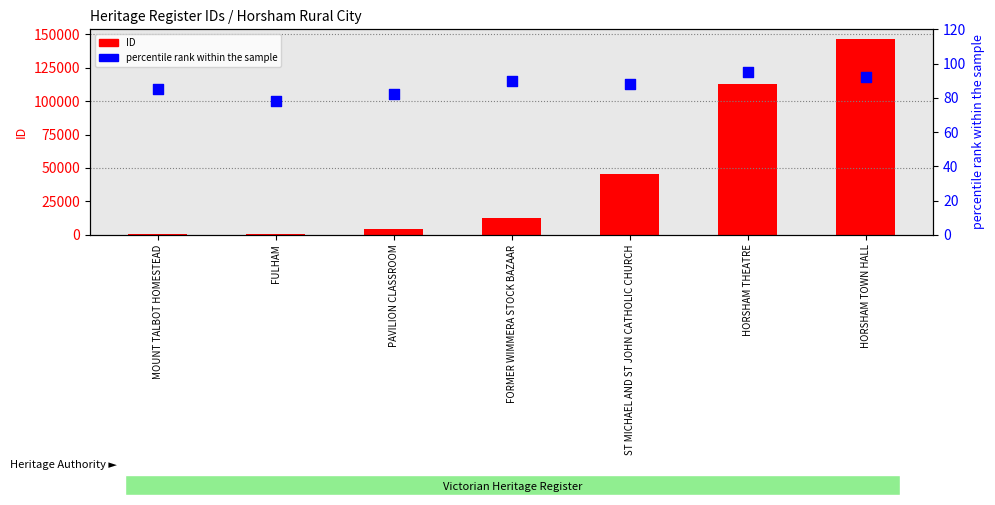

Which series reaches the minimum Y coordinate?

percentile rank within the sample